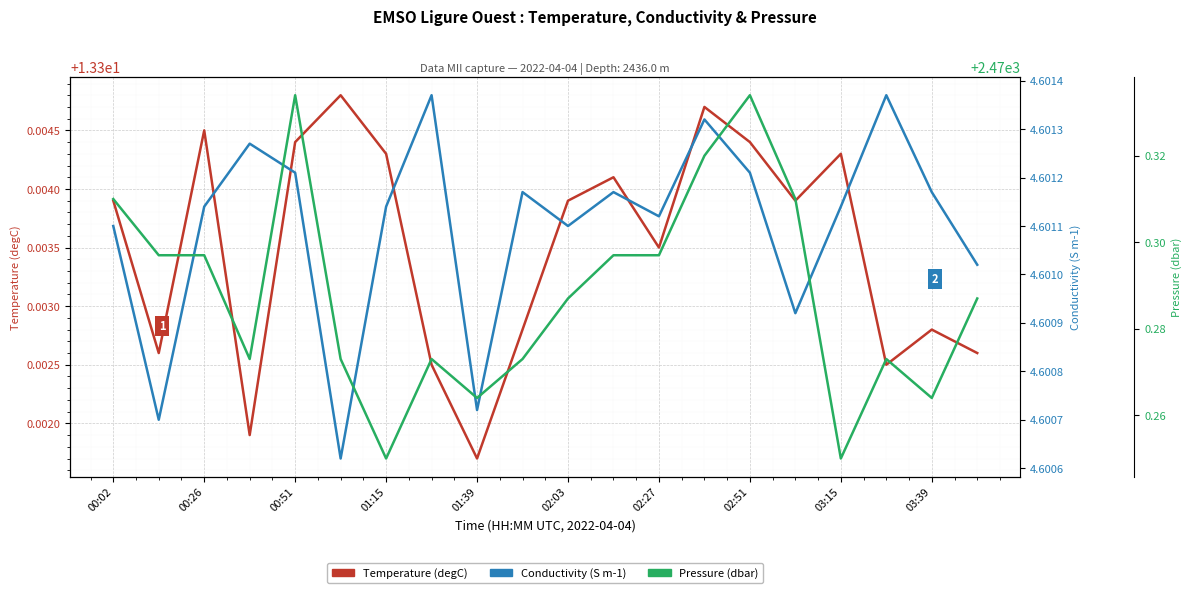

What are all the series names shown in the legend?

Temperature (degC), Conductivity (S m-1), Pressure (dbar)